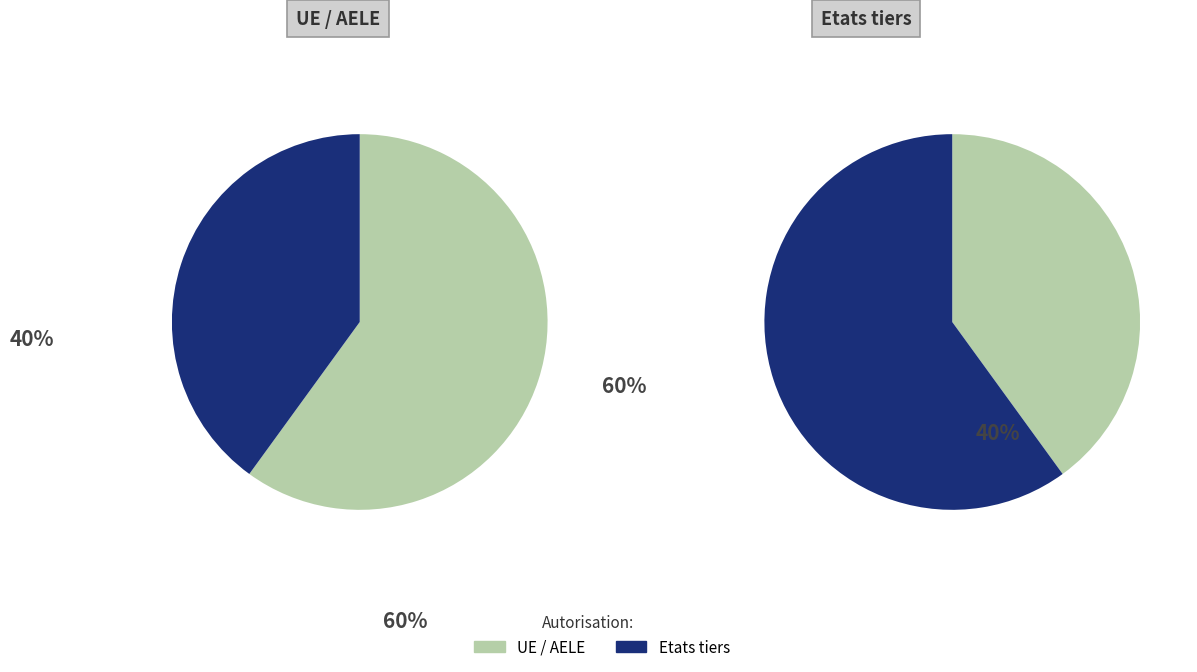

What percentage is NOT represented by 1?

60.0%